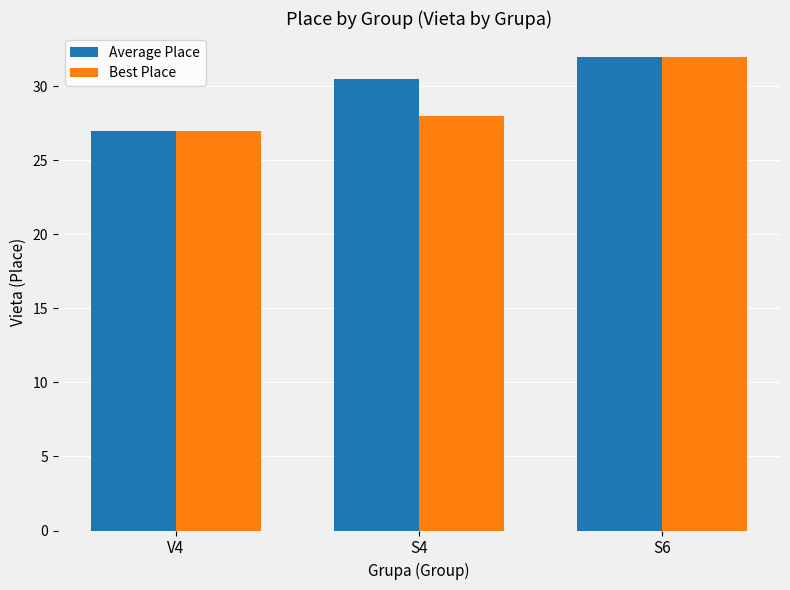

What is the difference between the maximum and minimum values in the Average Place series?

5.0